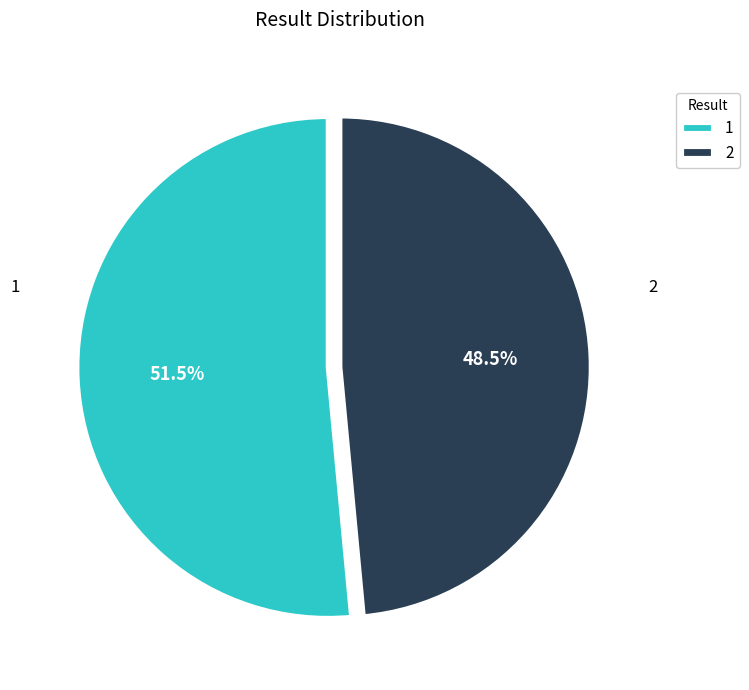

What is the majority slice?

1